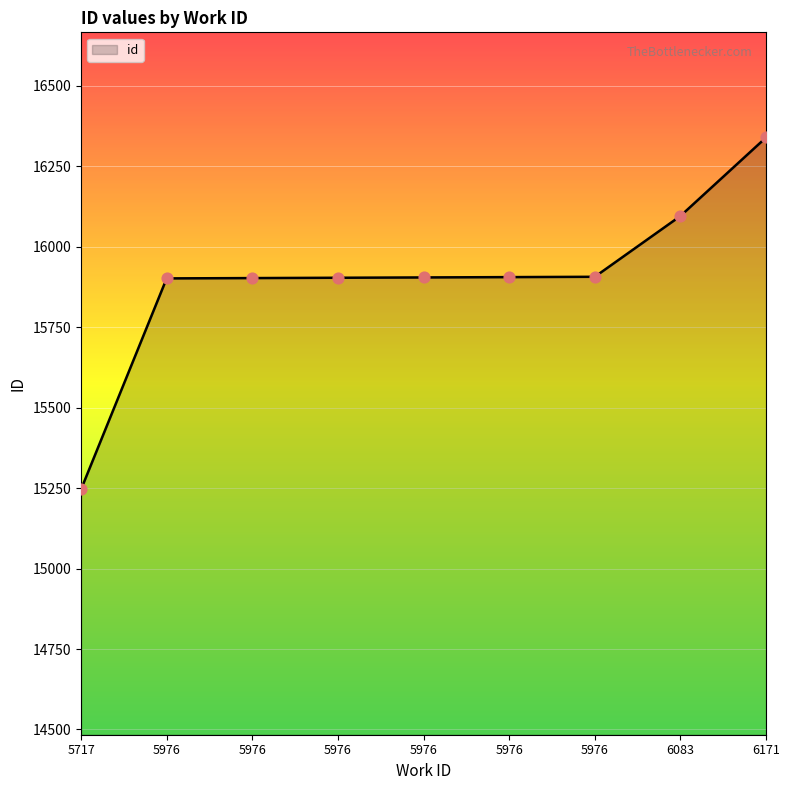

Which has a higher value, 5976 or 6083?

6083